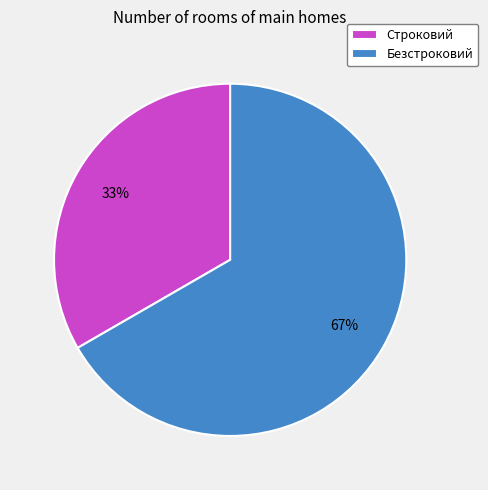

To the nearest percent, what percentage of the pie is Безстроковий?

67%